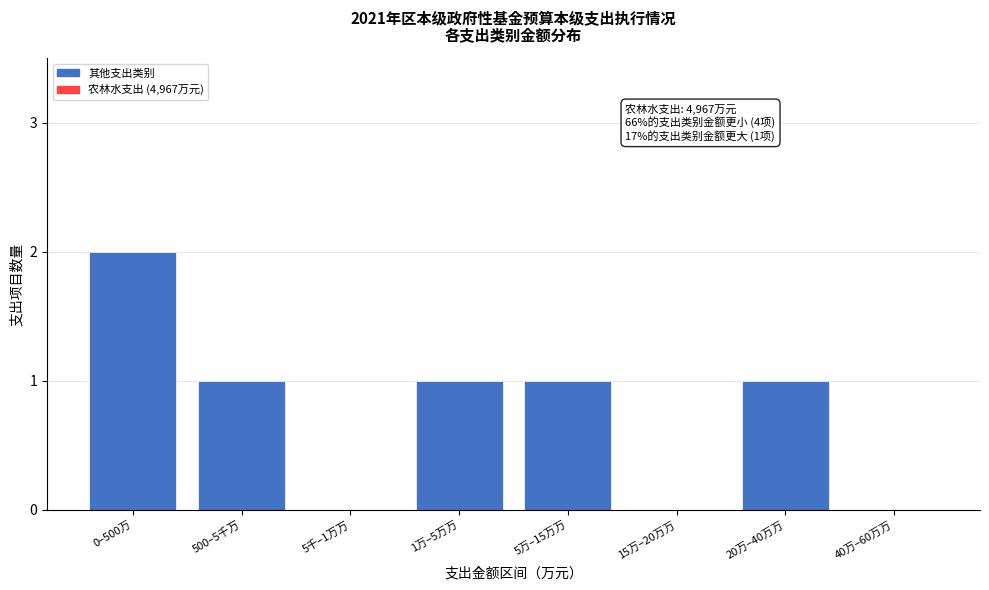

Reading left to right, transcribe all the data shown in this chart.

0–500万=2	500–5千万=1	5千–1万万=0	1万–5万万=1	5万–15万万=1	15万–20万万=0	20万–40万万=1	40万–60万万=0